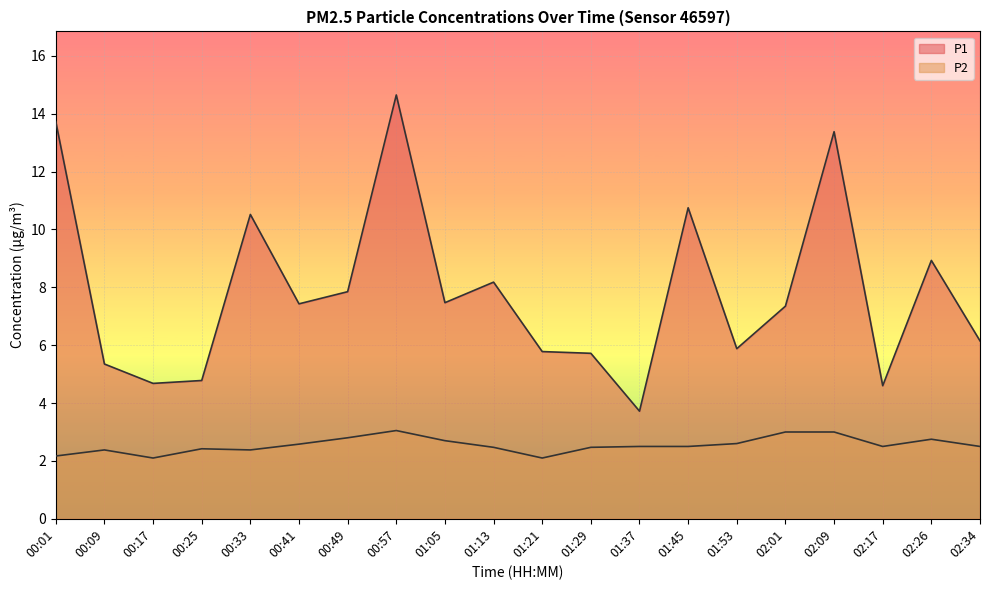

Reading left to right, list all the values displayed in this chart.

P1: 00:01=13.7	00:09=5.3	00:17=4.7	00:25=4.8	00:33=10.5	00:41=7.4	00:49=7.8	00:57=14.7	01:05=7.5	01:13=8.2	01:21=5.8	01:29=5.7	01:37=3.7	01:45=10.8	01:53=5.9	02:01=7.3	02:09=13.4	02:17=4.6	02:26=8.9	02:34=6.2
P2: 00:01=2.2	00:09=2.4	00:17=2.1	00:25=2.4	00:33=2.4	00:41=2.6	00:49=2.8	00:57=3.0	01:05=2.7	01:13=2.5	01:21=2.1	01:29=2.5	01:37=2.5	01:45=2.5	01:53=2.6	02:01=3.0	02:09=3.0	02:17=2.5	02:26=2.8	02:34=2.5